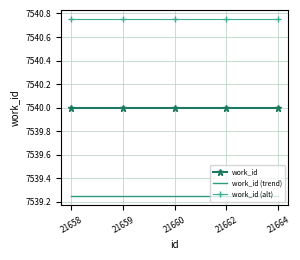

What is the lowest value of the work_id series?

7540.0